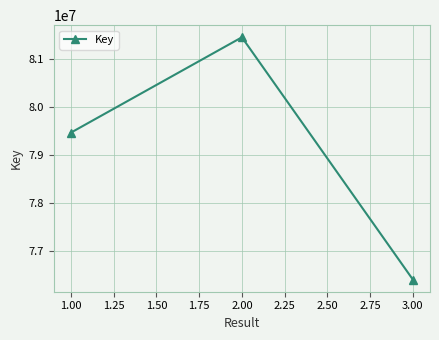

List the labels in order of value, smallest first.

3.00, 1.00, 2.00